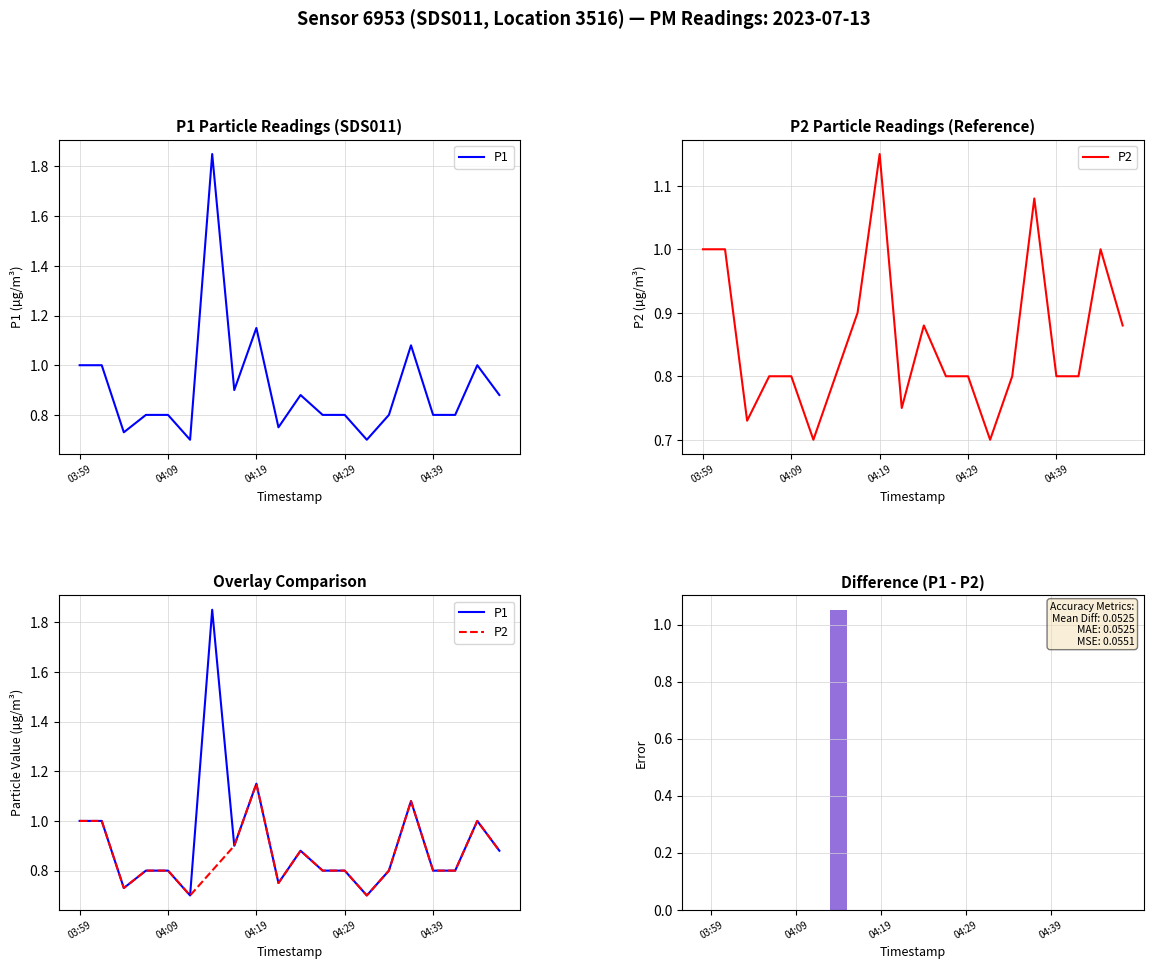

How many P2 values are between 0 and 1?

18